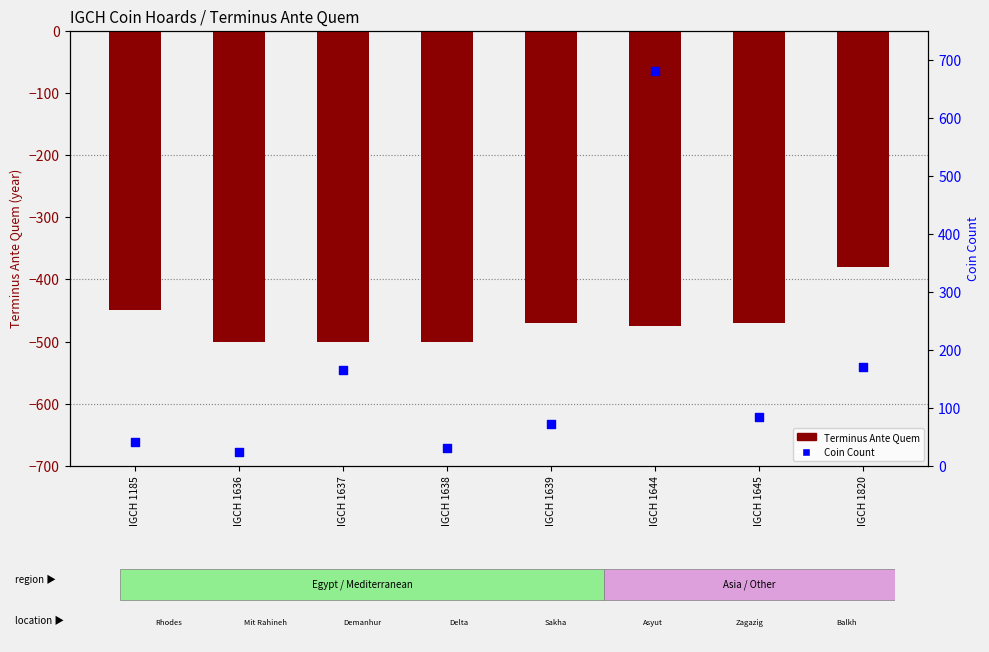

Which series contains the highest Y value?

Coin Count